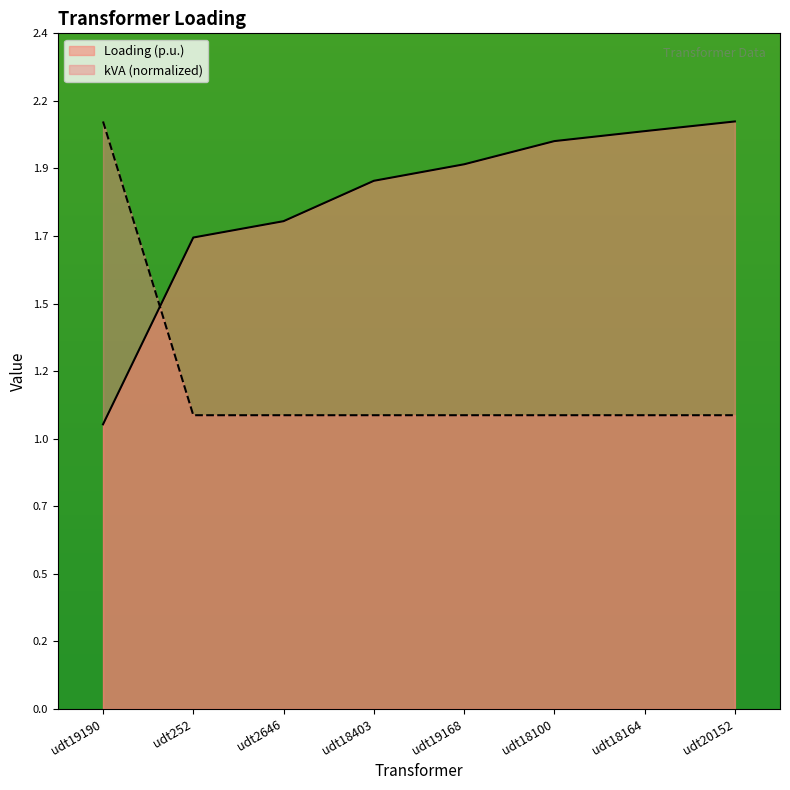

List the series in order of their peak value, lowest first.

Loading (p.u.), kVA